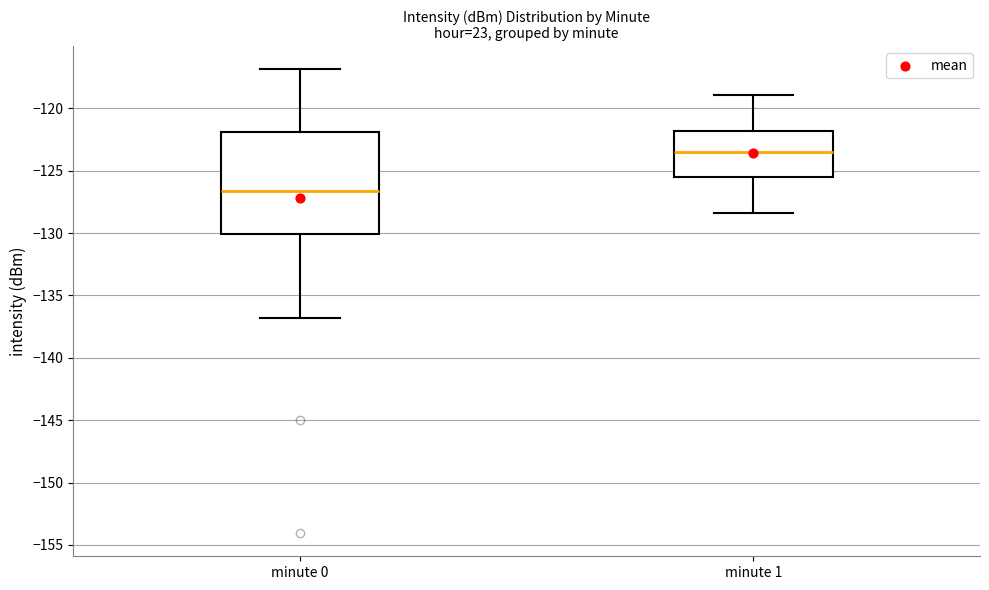

Reading left to right, read every box against the y-axis: the position of its median line, the range the box covers, and the ends of its whiskers. The values are not printed on the chart, so give them approximately, as read against the axis.

minute 0: median -126.5, box -130.0 to -122.0, whiskers -137.0 to -117.0
minute 1: median -123.5, box -125.5 to -122.0, whiskers -128.5 to -119.0